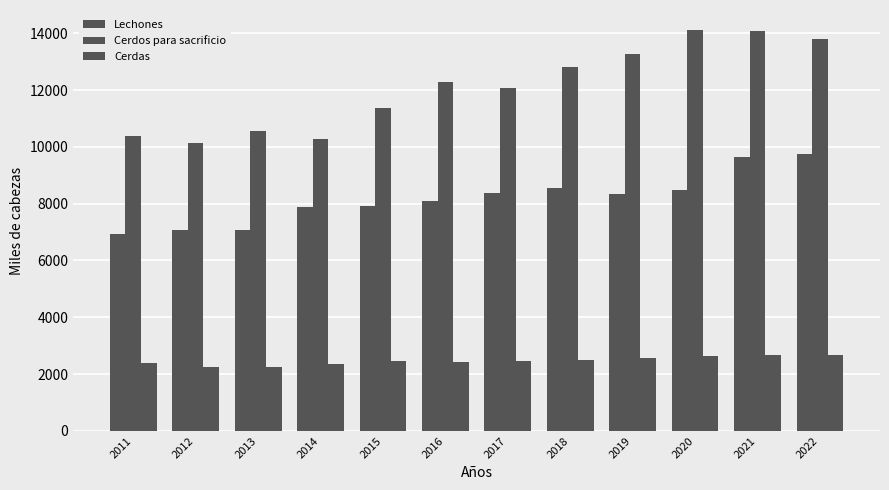

Are the bars grouped side by side (vs. stacked)?

Yes